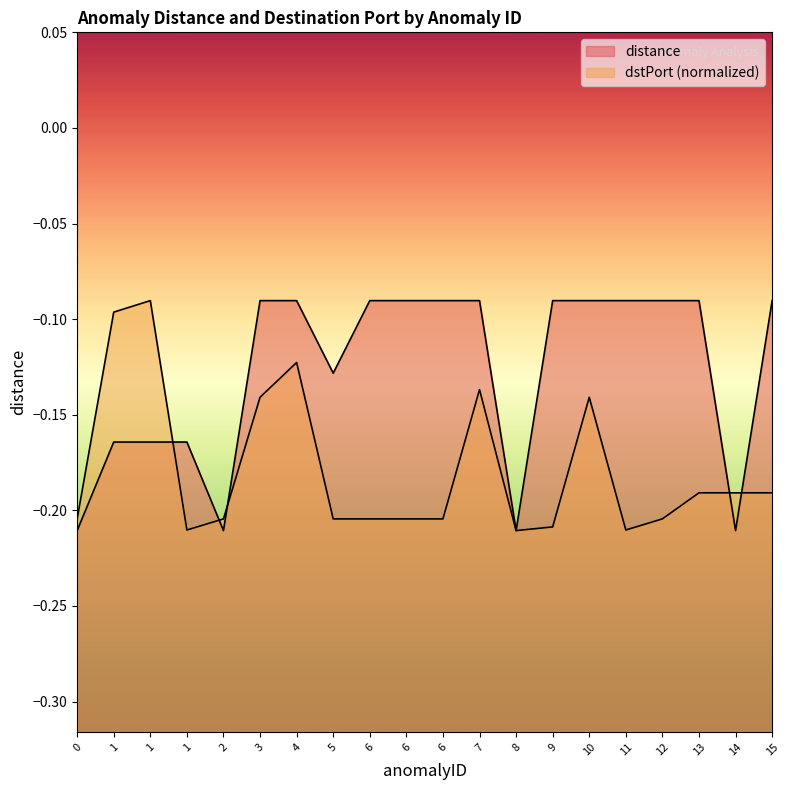

Which series has the largest total across all categories?

distance